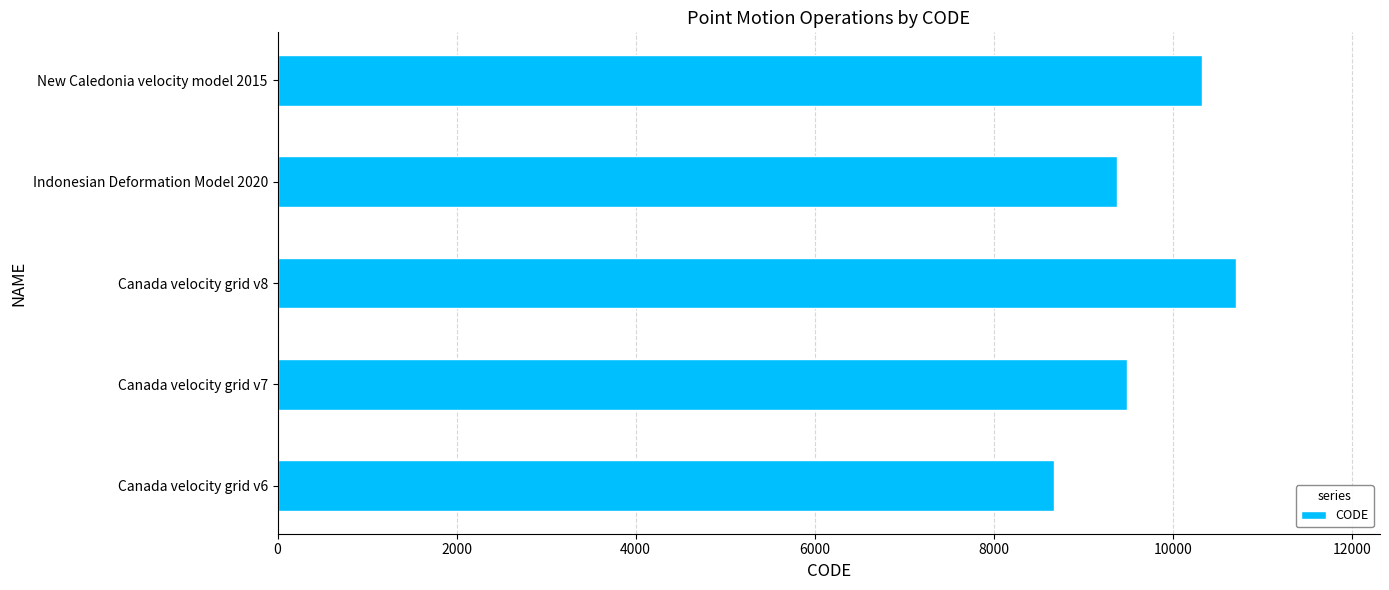

Approximately how many times larger is the value at Canada velocity grid v7 compared to Canada velocity grid v6?

1.1